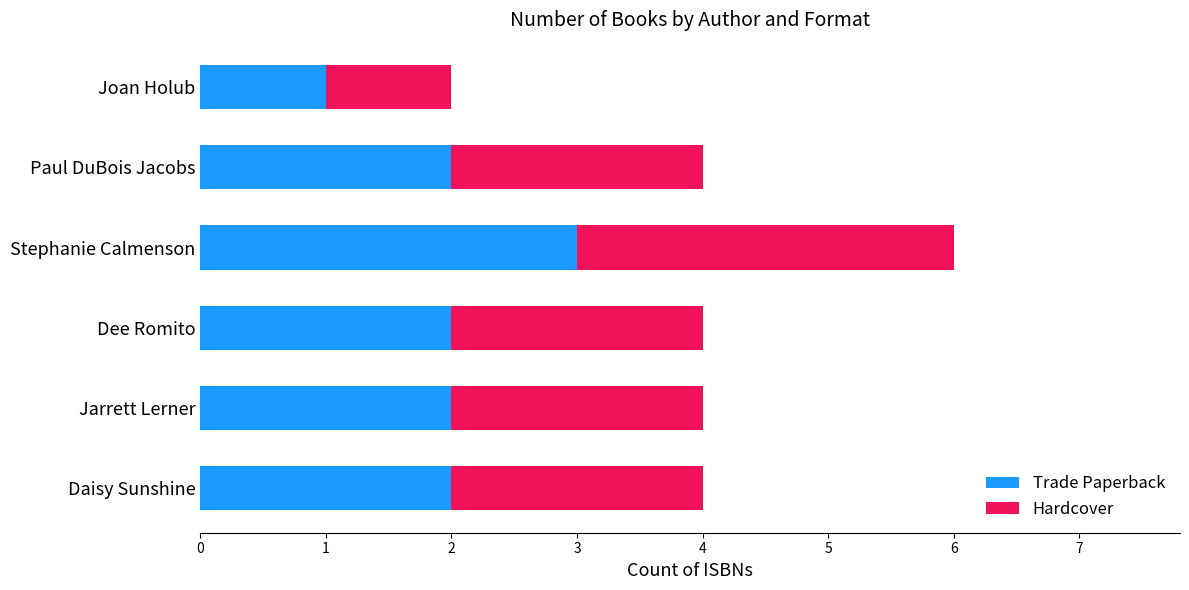

What are all the series names shown in the legend?

Trade Paperback, Hardcover